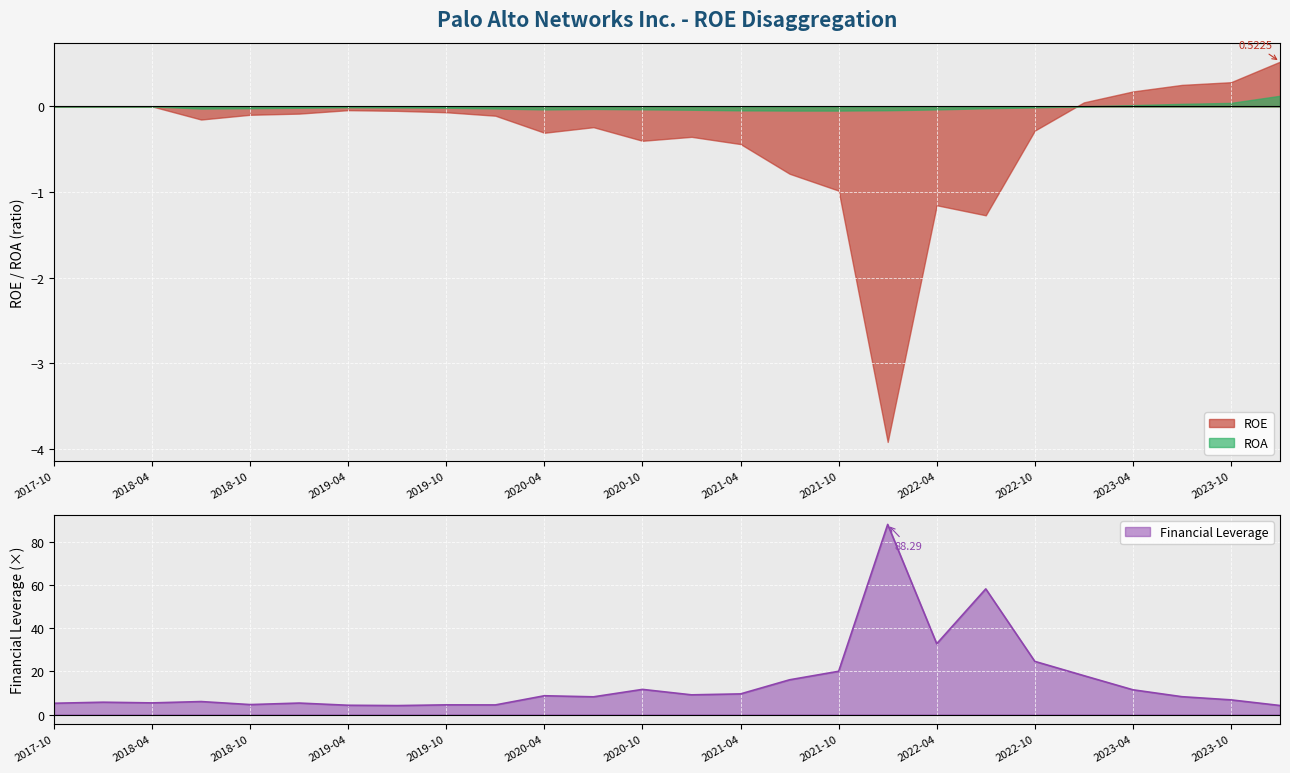

True or false: ROA has a value of -0.0 at 2020-10-31.

False